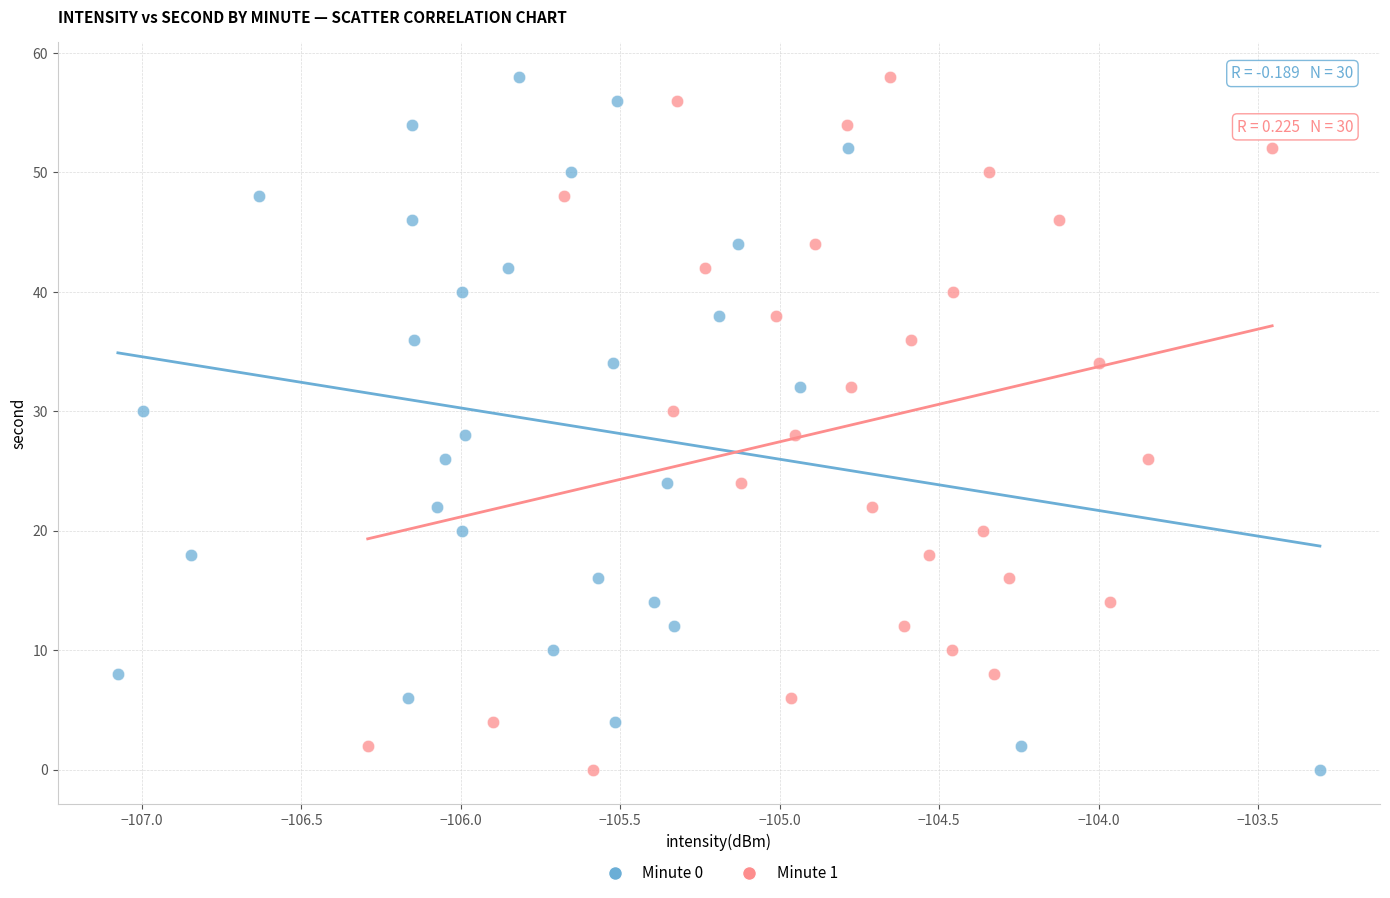

What are all the series names shown in the legend?

Minute 0, Minute 1